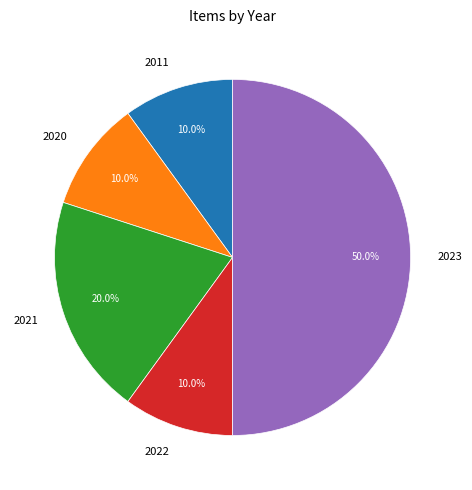

Approximately how many times larger is the value at 2022 compared to 2021?

0.5